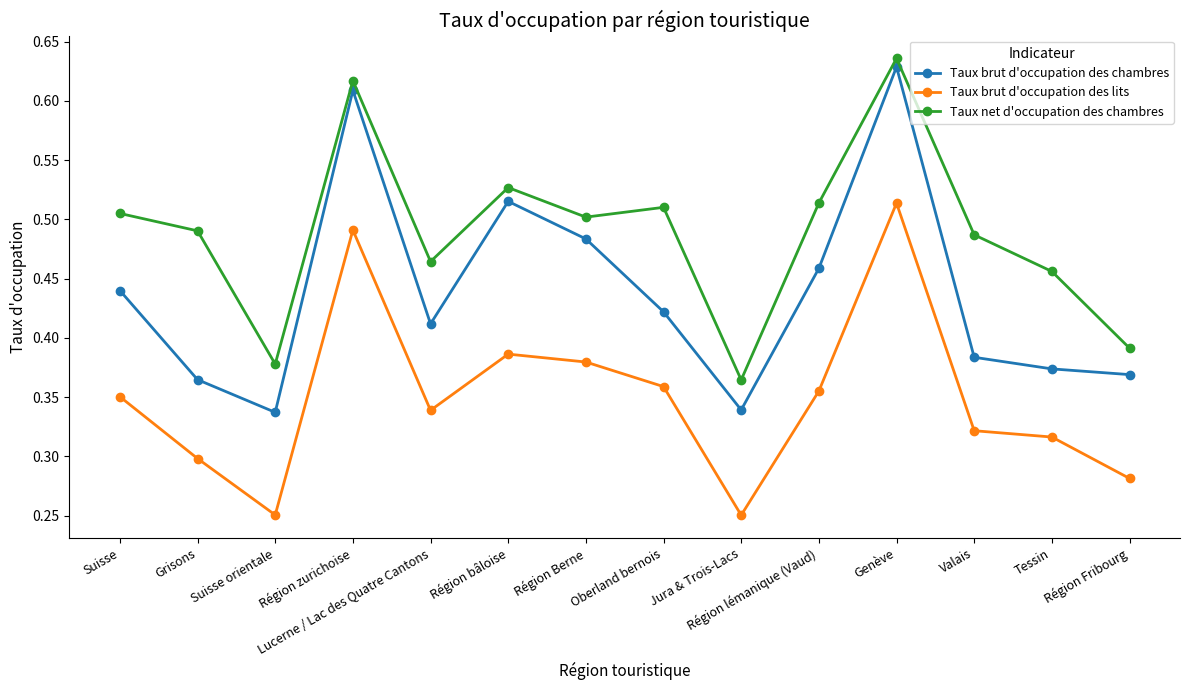

Which label corresponds to the largest value in the chart?

Genève